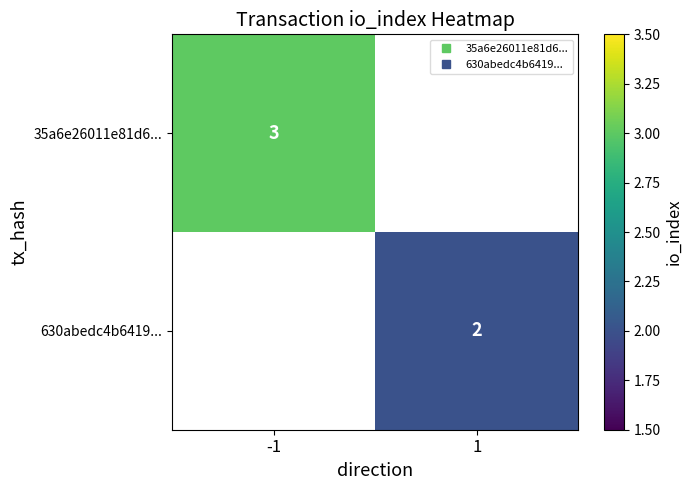

At -1, list the series in order from largest to smallest.

35a6e26011e81d6..., 630abedc4b6419...